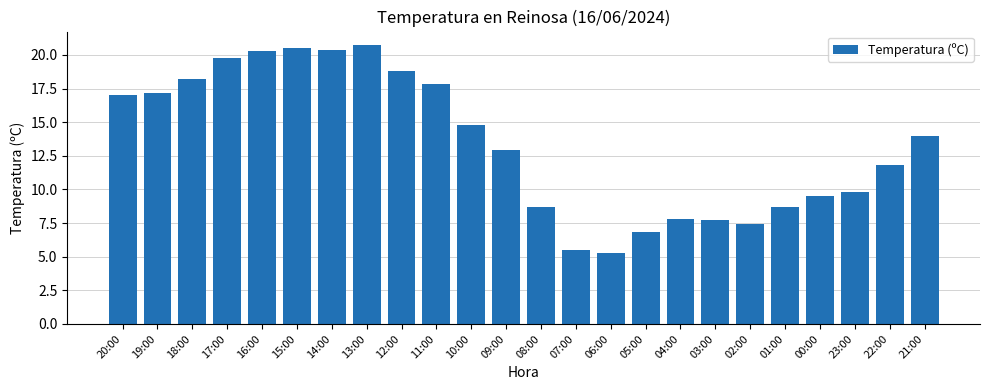

What is the difference between the maximum and minimum values?

15.4